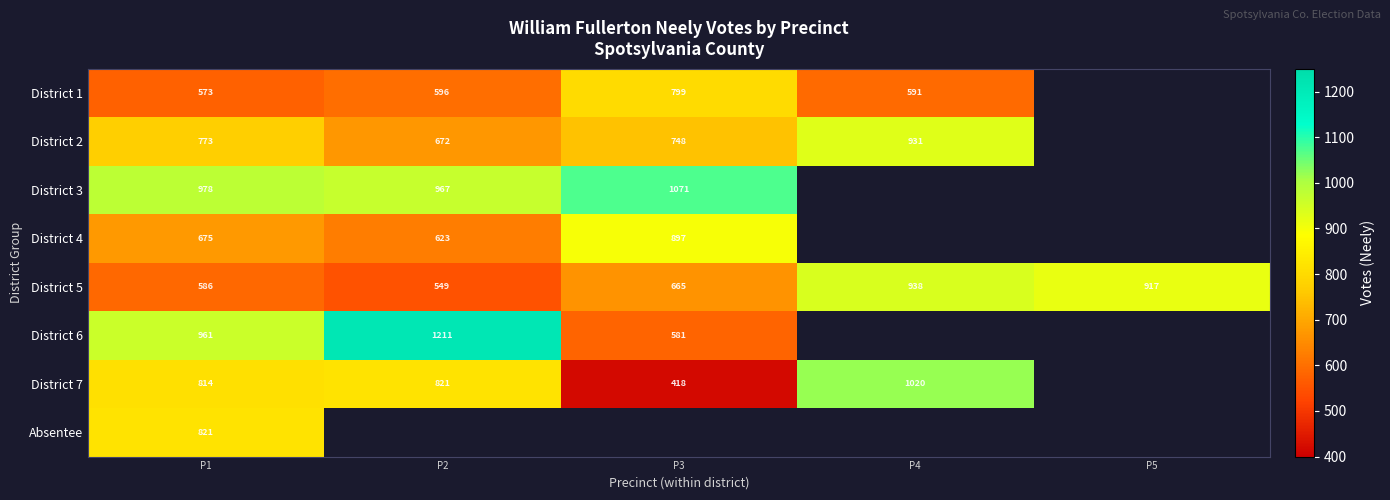

Is the value of District 6 at P1 greater than the value of District 7 at P1?

Yes